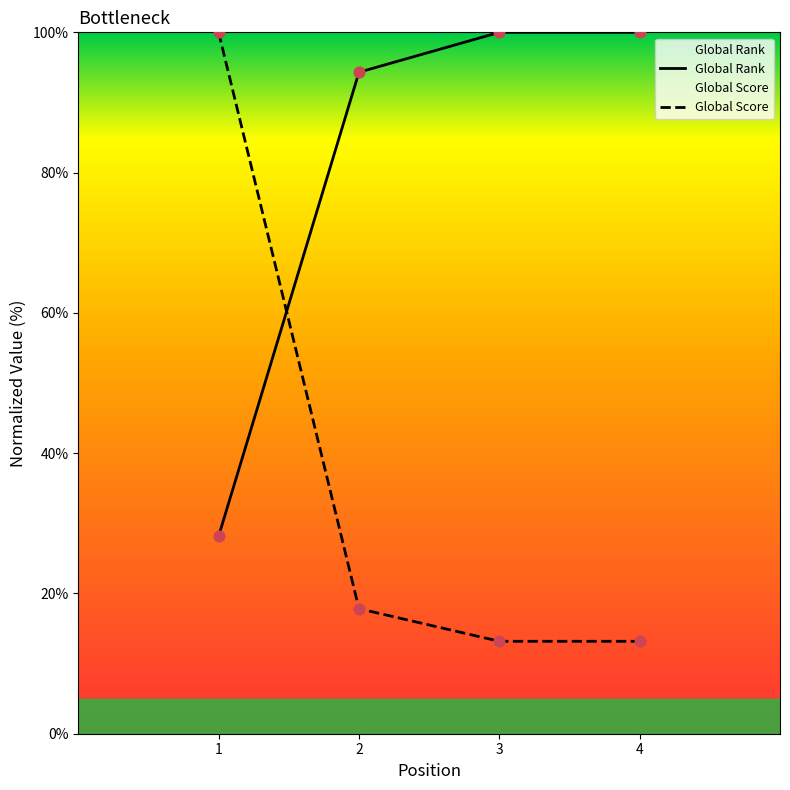

What is the total value across all series at 4?

113.2